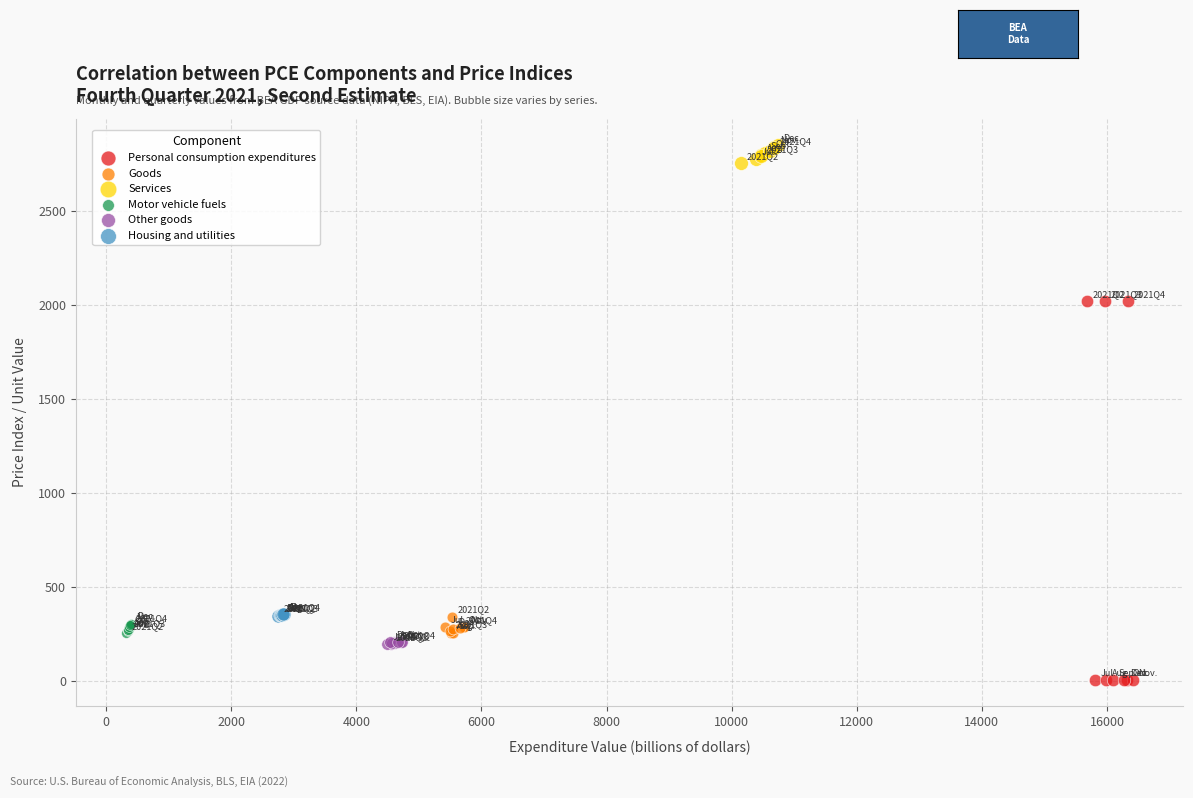

Which series reaches the maximum Y coordinate?

Services